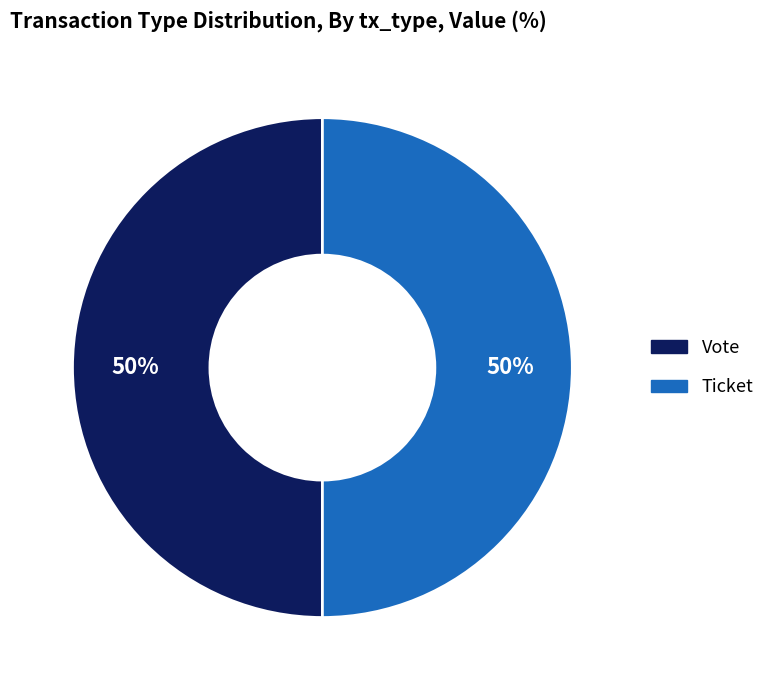

To the nearest percent, what is the average slice percentage?

50%